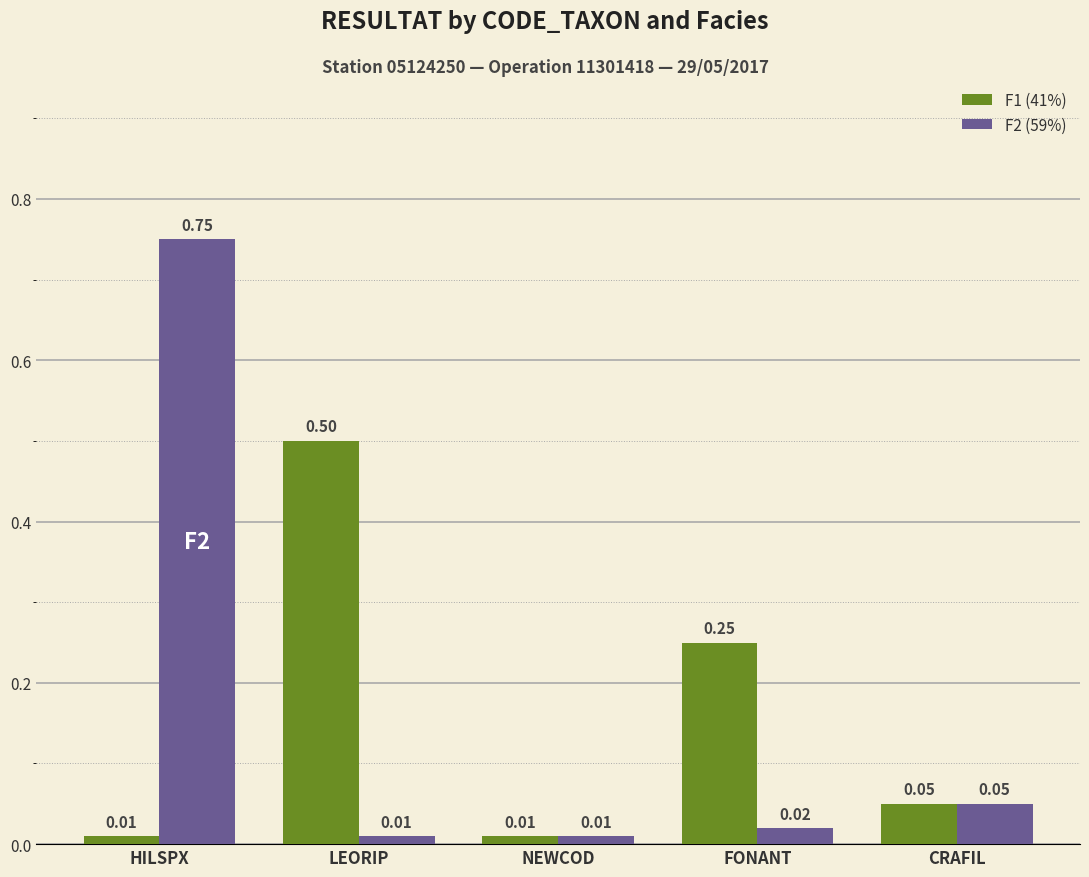

Count the number of categories in the chart.

5